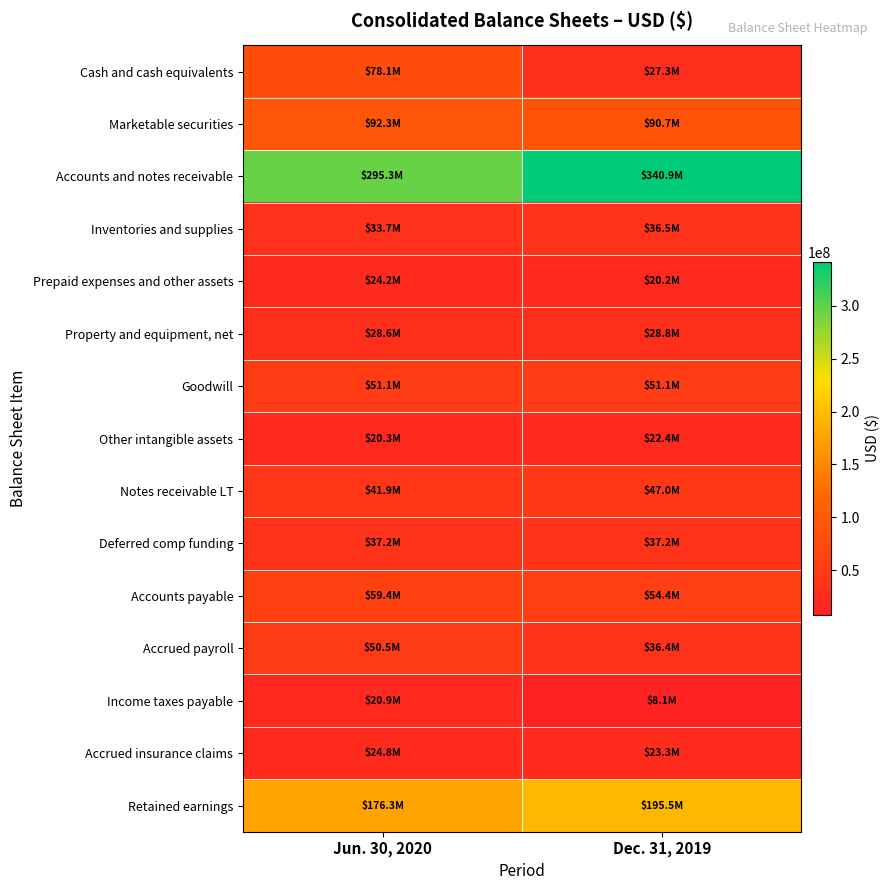

Reading left to right, what are all the values shown in this chart?

Cash and cash equivalents: Jun. 30, 2020=78109000	Dec. 31, 2019=27329000
Marketable securities: Jun. 30, 2020=92318000	Dec. 31, 2019=90711000
Accounts and notes receivable: Jun. 30, 2020=295261000	Dec. 31, 2019=340930000
Inventories and supplies: Jun. 30, 2020=33677000	Dec. 31, 2019=36517000
Prepaid expenses and other assets: Jun. 30, 2020=24176000	Dec. 31, 2019=20245000
Property and equipment, net: Jun. 30, 2020=28558000	Dec. 31, 2019=28820000
Goodwill: Jun. 30, 2020=51084000	Dec. 31, 2019=51084000
Other intangible assets: Jun. 30, 2020=20270000	Dec. 31, 2019=22353000
Notes receivable LT: Jun. 30, 2020=41868000	Dec. 31, 2019=46992000
Deferred comp funding: Jun. 30, 2020=37217000	Dec. 31, 2019=37247000
Accounts payable: Jun. 30, 2020=59369000	Dec. 31, 2019=54418000
Accrued payroll: Jun. 30, 2020=50494000	Dec. 31, 2019=36413000
Income taxes payable: Jun. 30, 2020=20922000	Dec. 31, 2019=8075000
Accrued insurance claims: Jun. 30, 2020=24806000	Dec. 31, 2019=23256000
Retained earnings: Jun. 30, 2020=176268000	Dec. 31, 2019=195455000